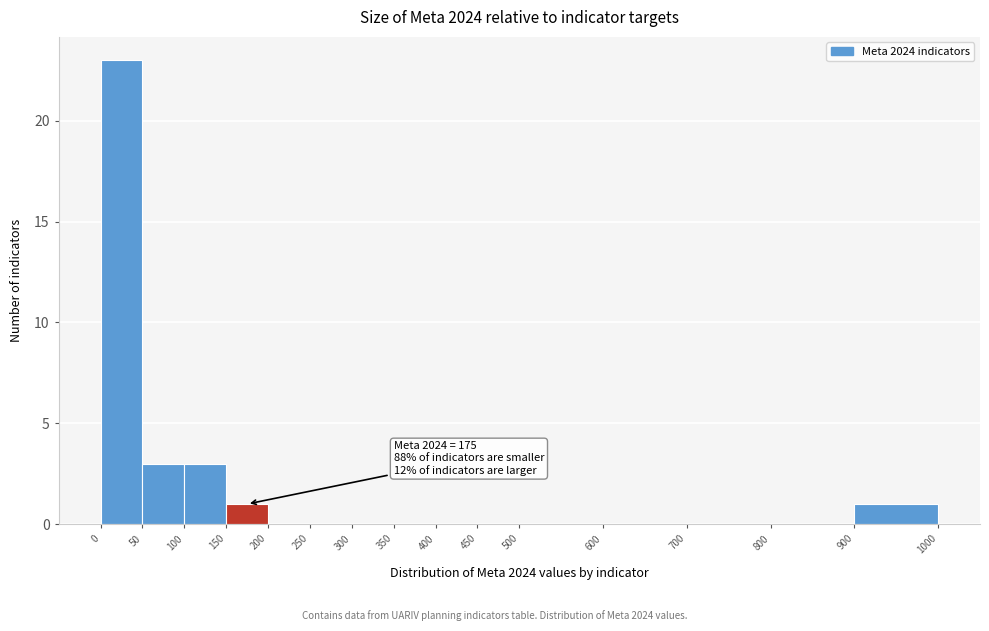

Over which range of the x-axis is the bar tallest?

0 to 50